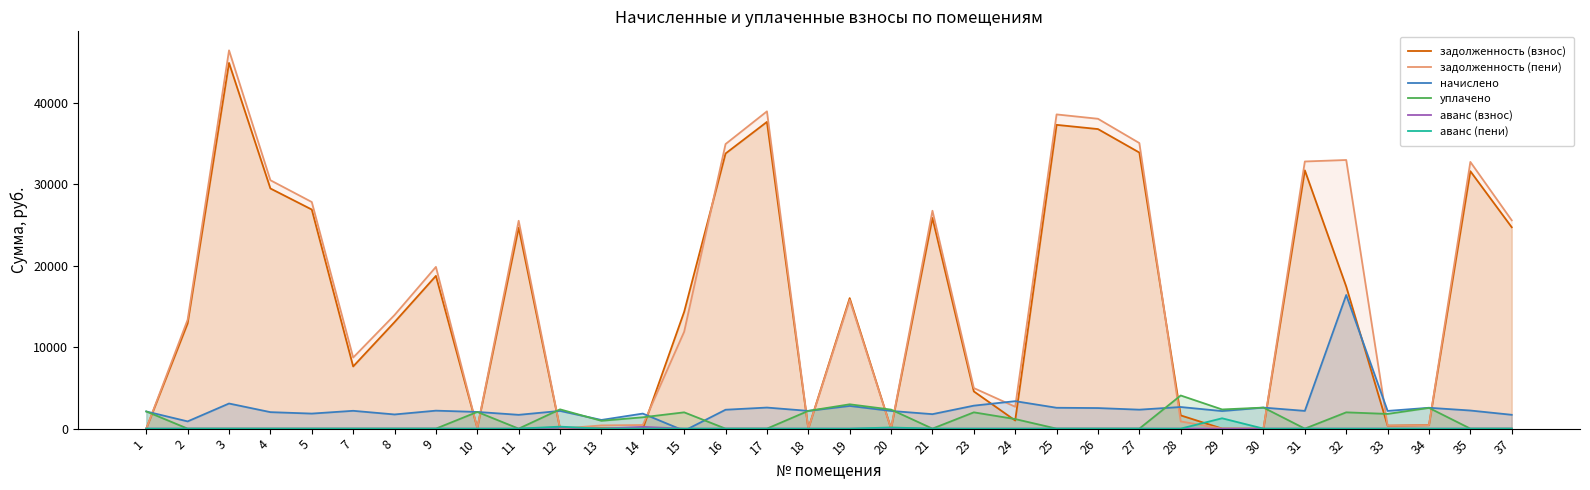

What is the difference between the second highest and minimum values in the аванс (взнос) series?

147.0